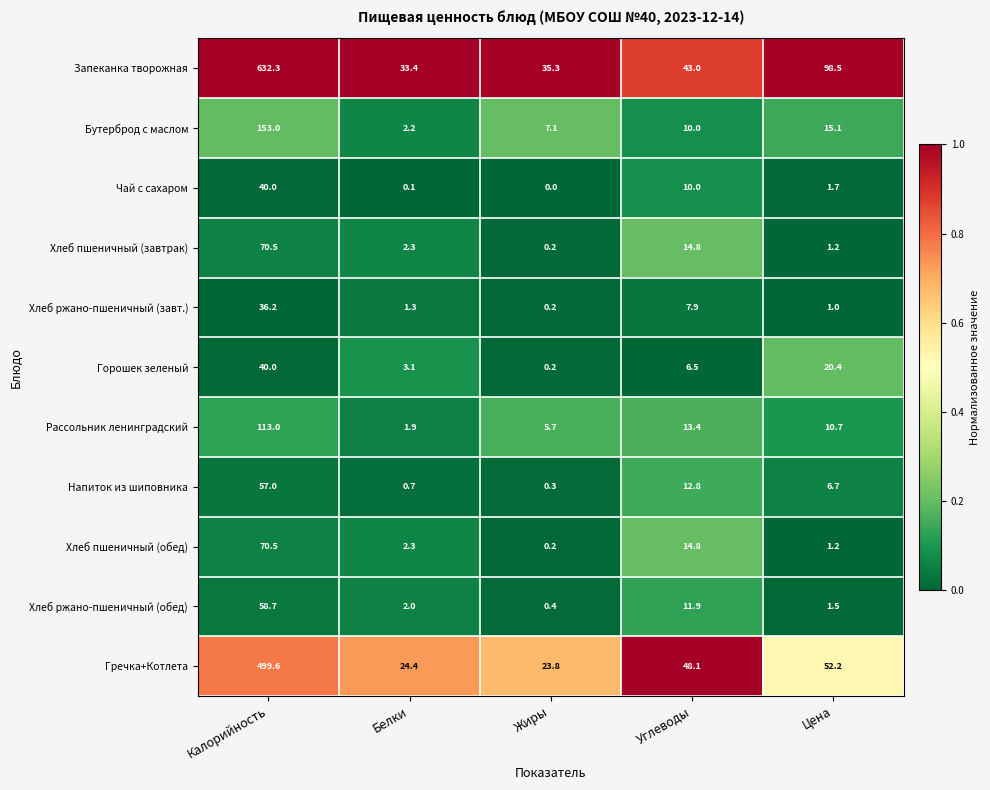

What is the sum of all Хлеб ржано-пшеничный (обед) values?

74.5